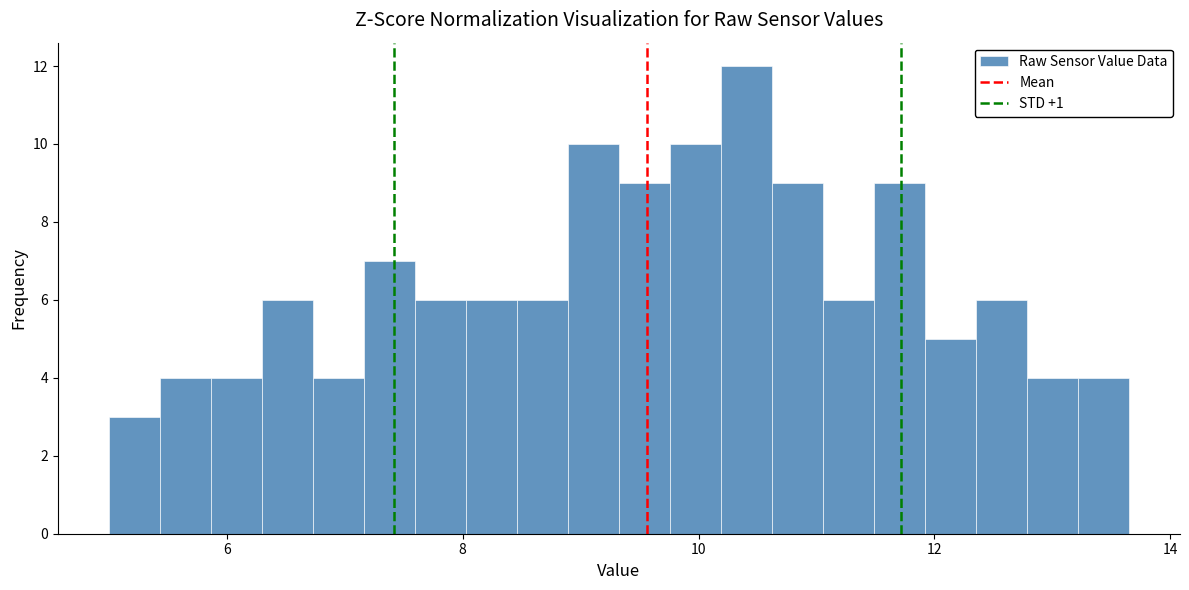

Read against the x-axis, roughly where is the centre of the tallest bar?

10.4